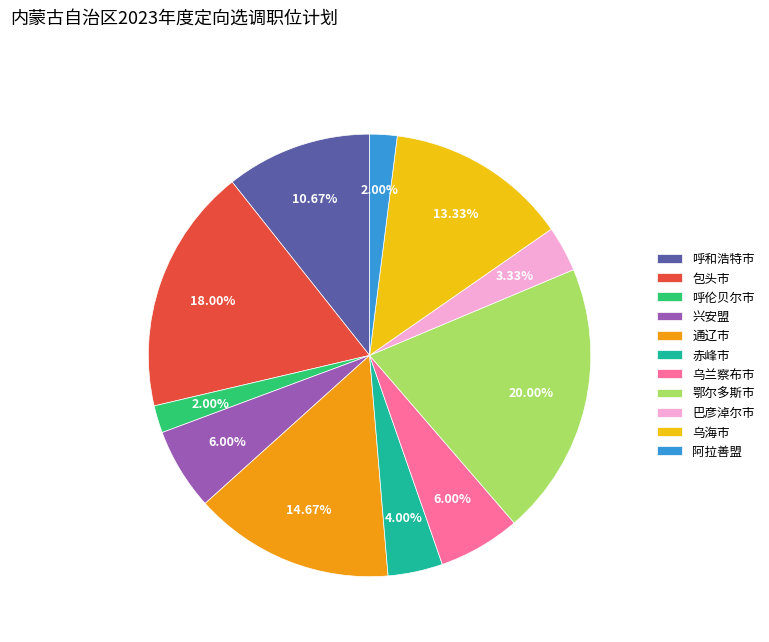

How many slices are in this pie chart?

11